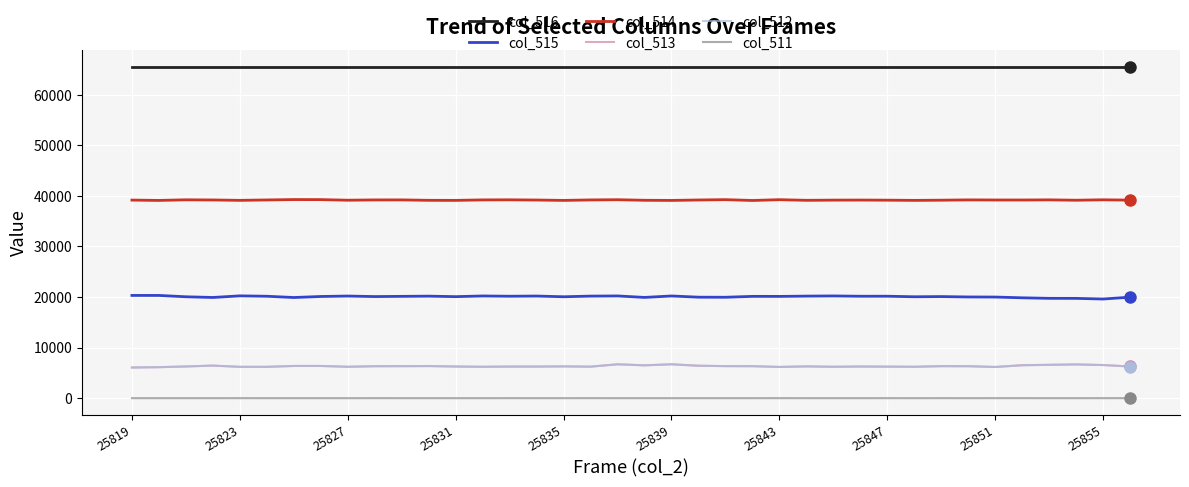

True or false: col_516 and col_513 cross at least once.

False